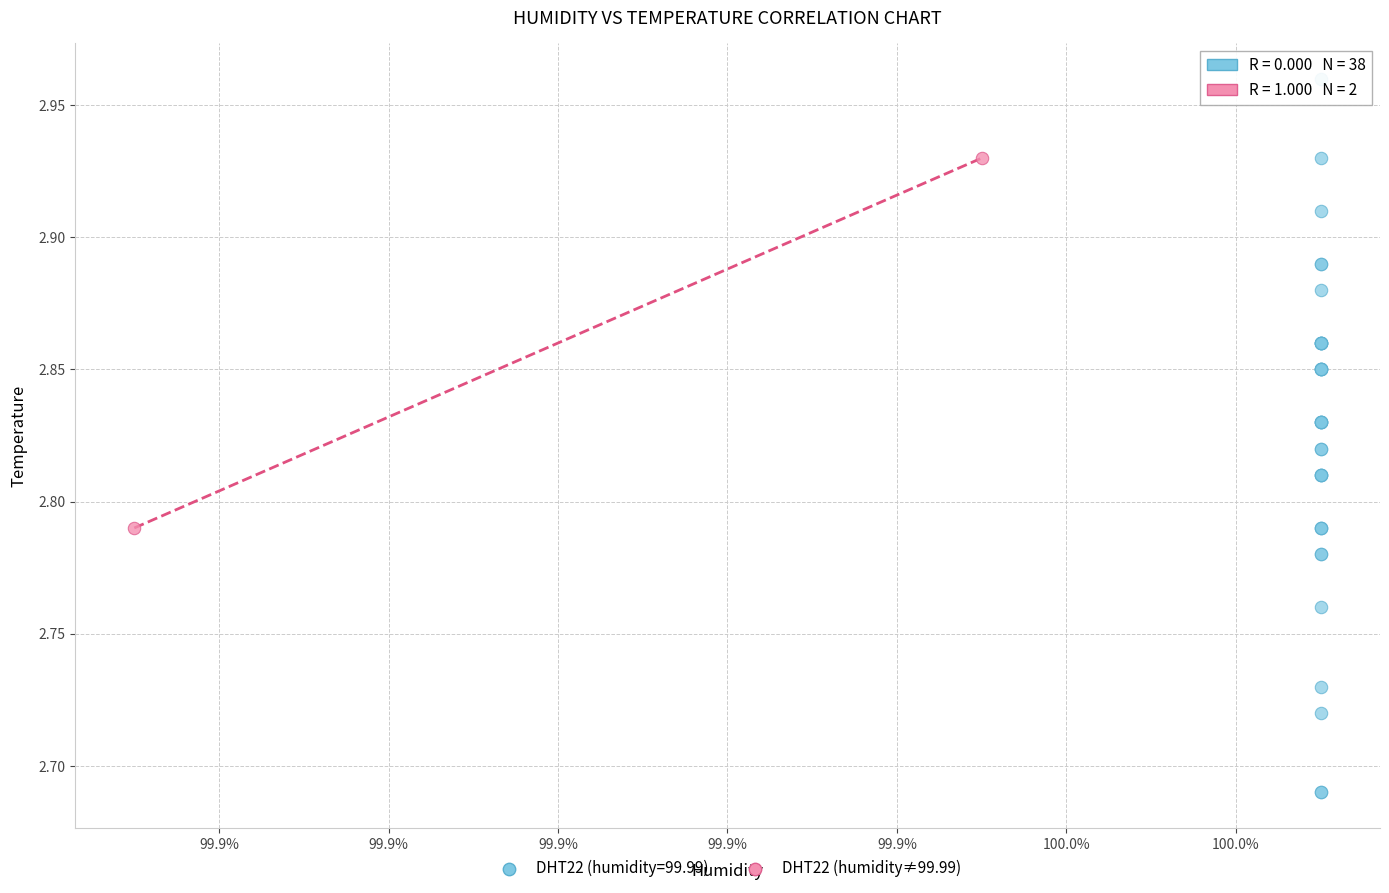

What are all the series names shown in the legend?

DHT22 (humidity=99.99), DHT22 (humidity≠99.99)